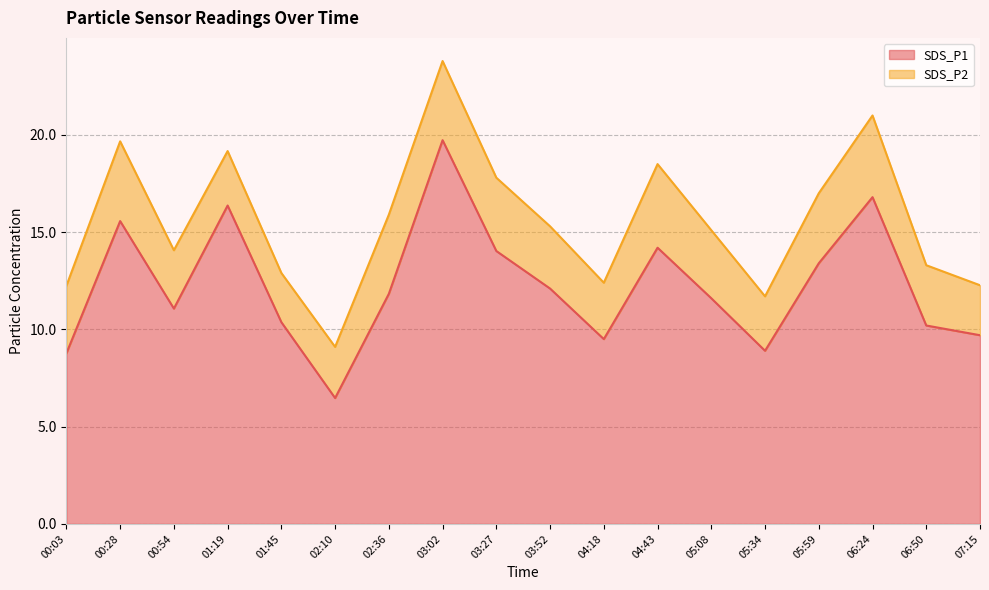

The value at 04:43 is 5.5. True or false?

False